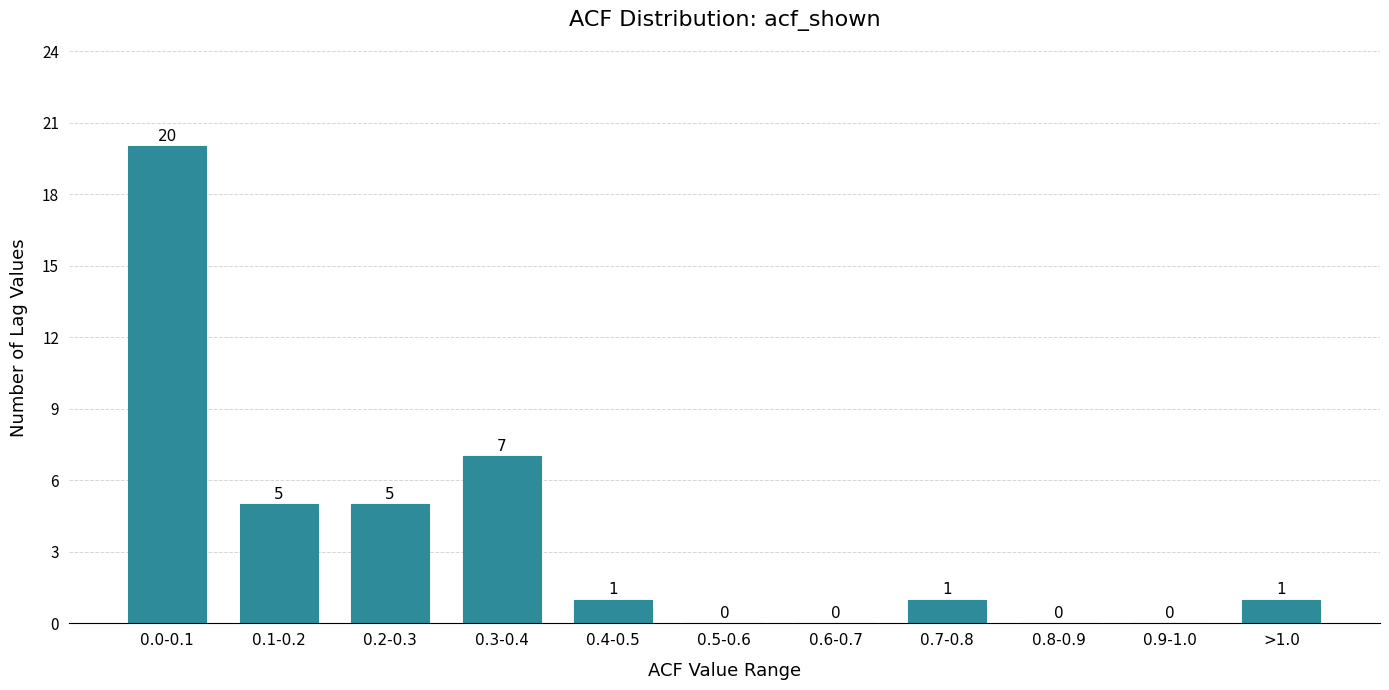

Reading left to right, transcribe all the data shown in this chart.

0.0-0.1=20	0.1-0.2=5	0.2-0.3=5	0.3-0.4=7	0.4-0.5=1	0.5-0.6=0	0.6-0.7=0	0.7-0.8=1	0.8-0.9=0	0.9-1.0=0	>1.0=1